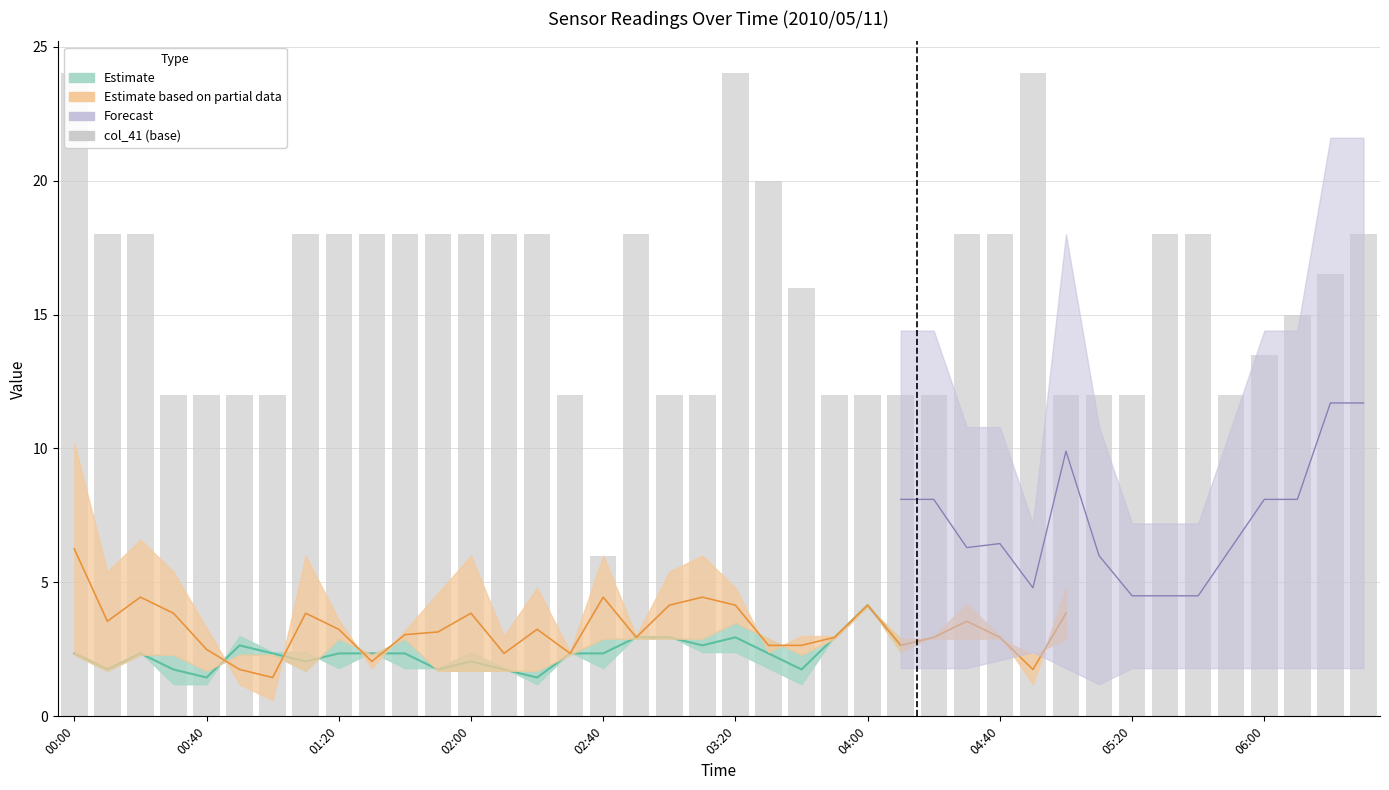

How many bars are there in total?

40